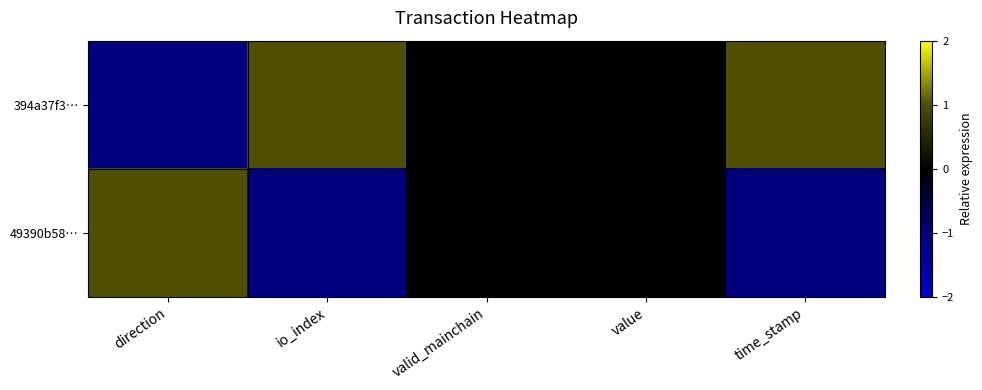

List the series in order of their peak value, highest first.

394a37f3…, 49390b58…